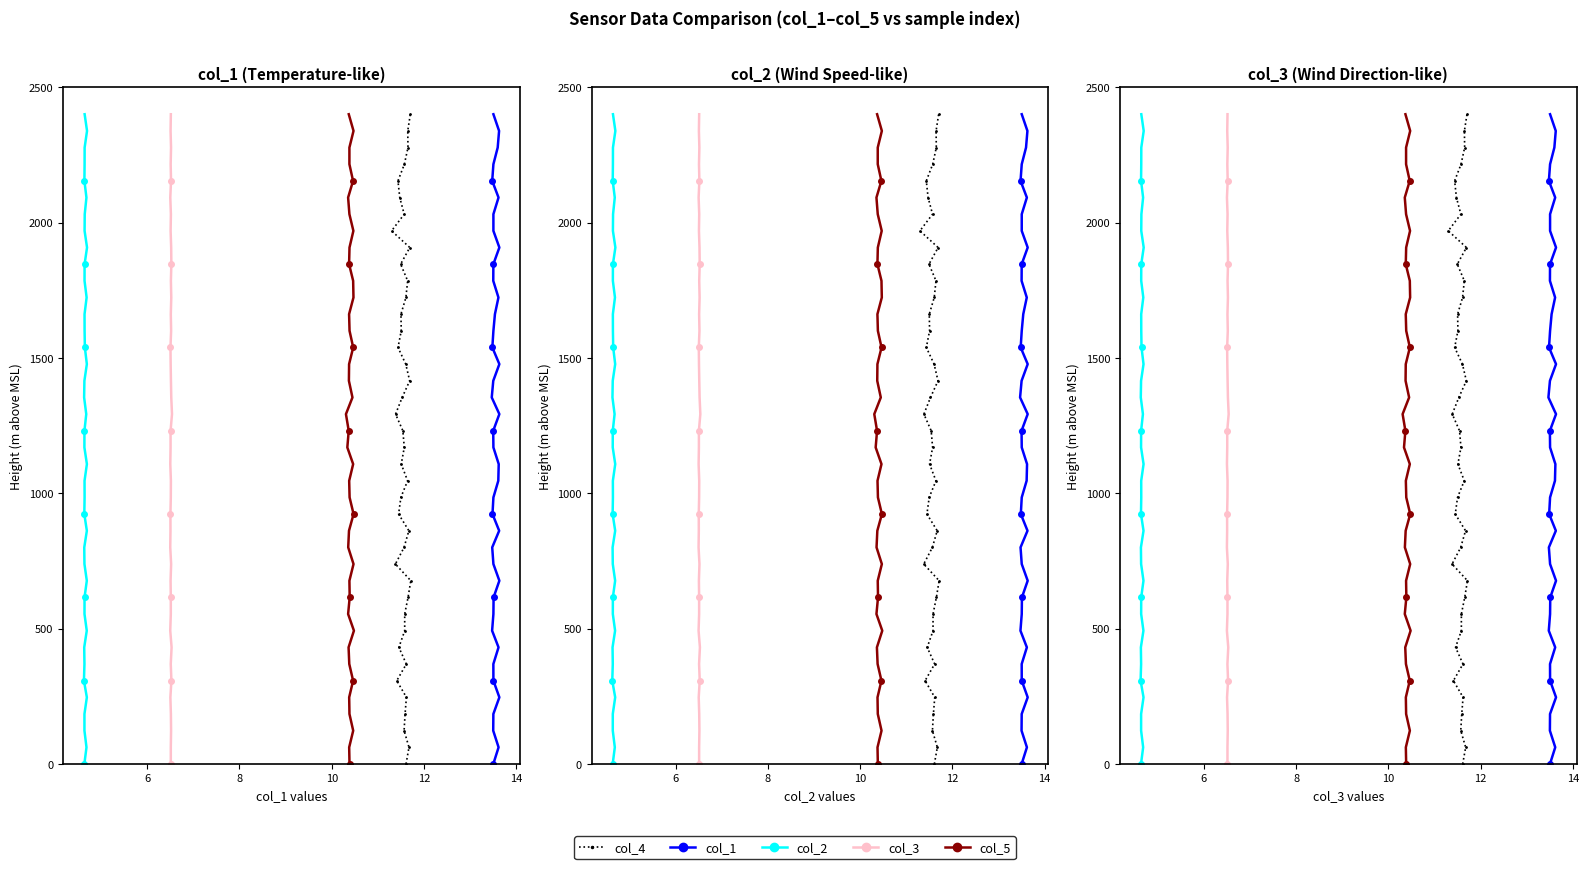

What are all the series names shown in the legend?

col_4, col_1, col_2, col_3, col_5